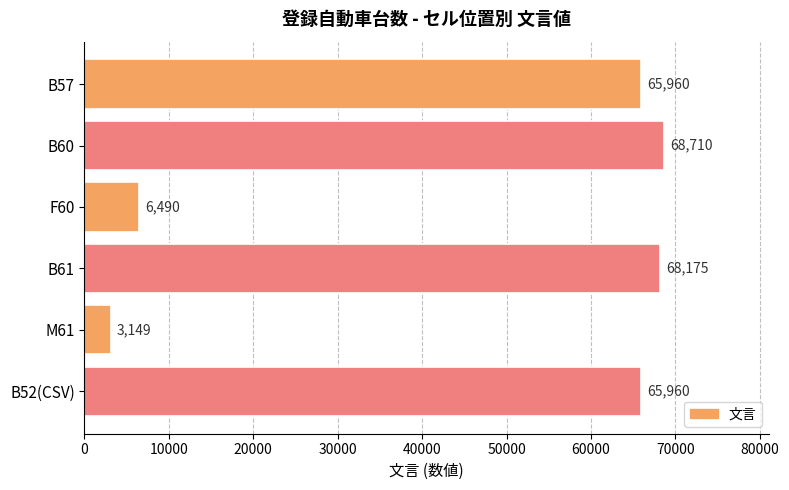

What is the sum of the values at B60 and B57?

134670